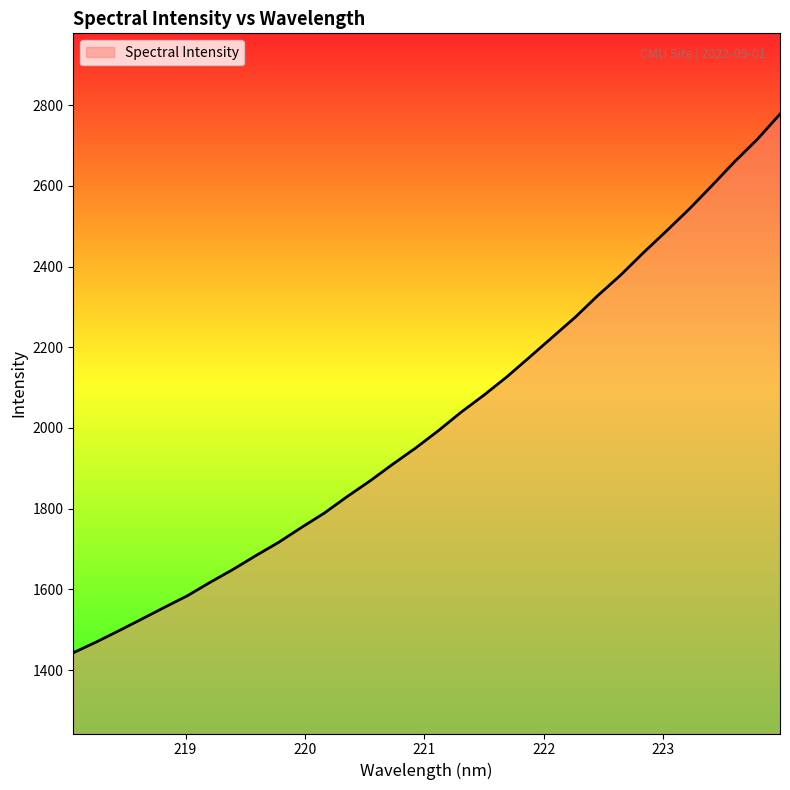

What is the difference between the second highest and second lowest values?

1245.2